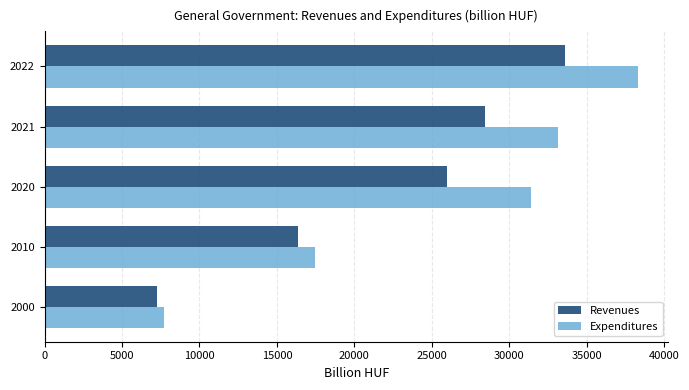

What are all the series names shown in the legend?

Revenues, Expenditures